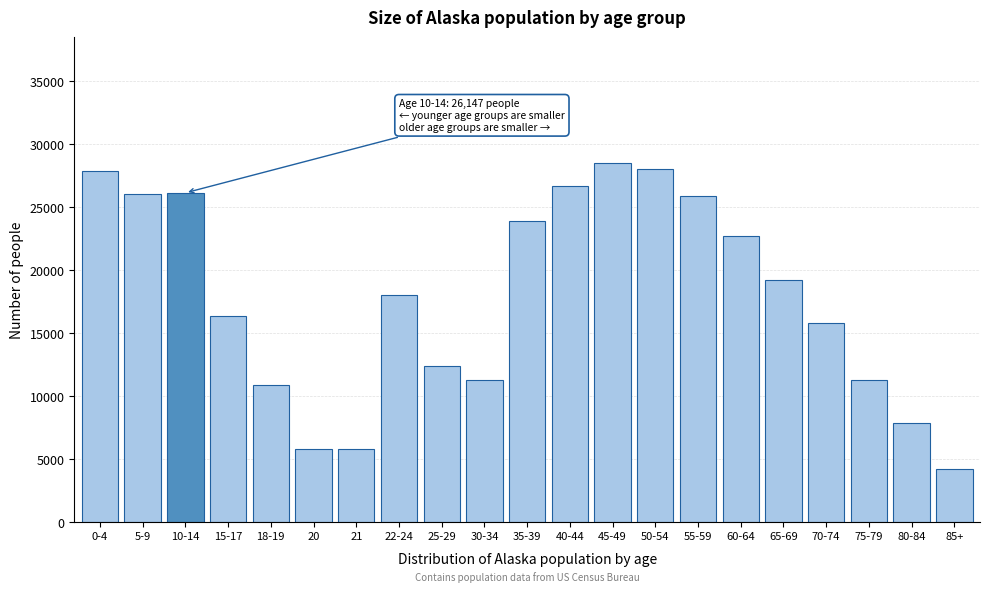

Is it true that the value at 30-34 is 17277?

False